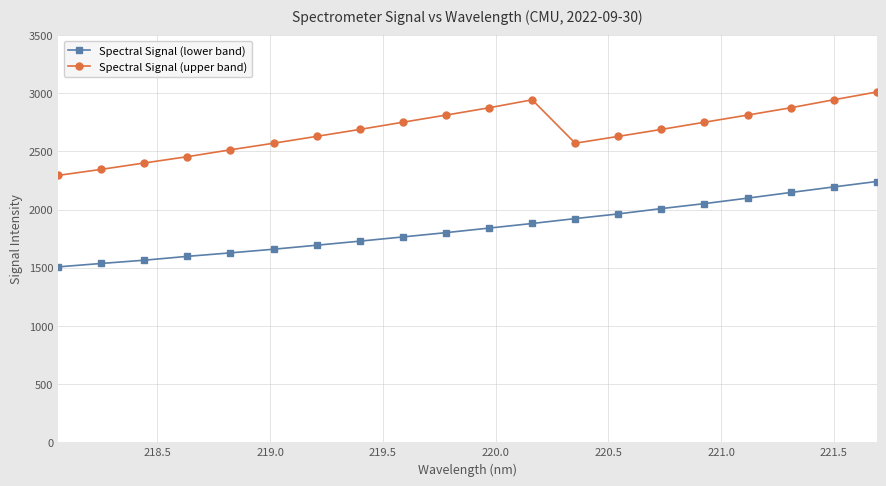

Which series has the largest total across all categories?

Spectral Signal (upper band)